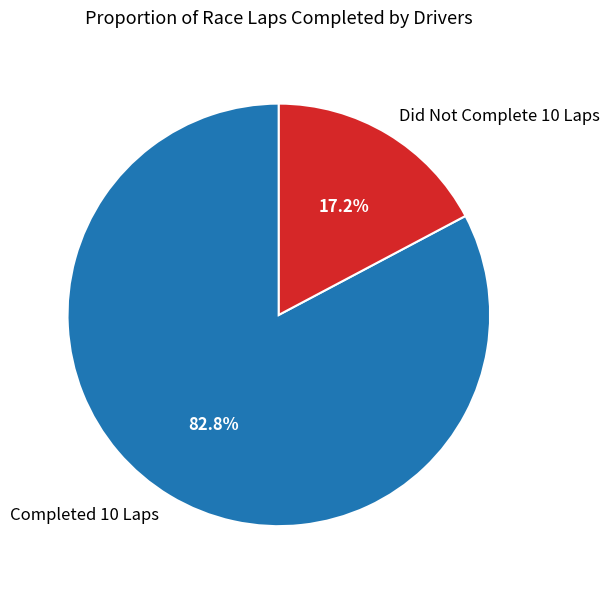

Between Completed 10 Laps and Did Not Complete 10 Laps, which is larger?

Completed 10 Laps